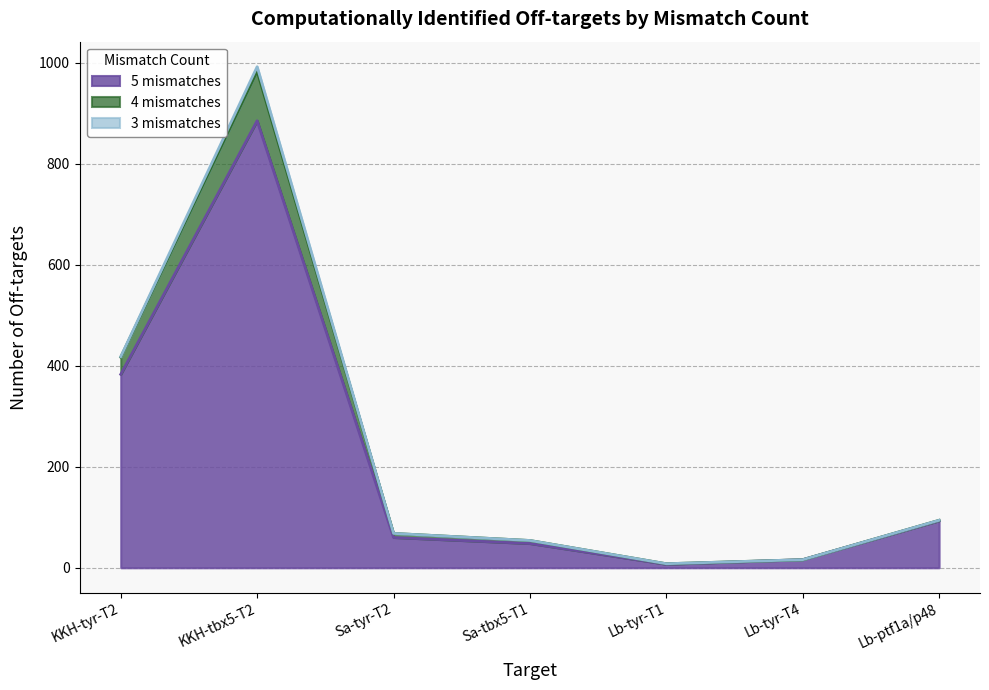

Rank the categories by 4 mismatches value from lowest to highest.

Lb-tyr-T1, Lb-tyr-T4, Sa-tbx5-T1, Sa-tyr-T2, Lb-ptf1a/p48, KKH-tyr-T2, KKH-tbx5-T2